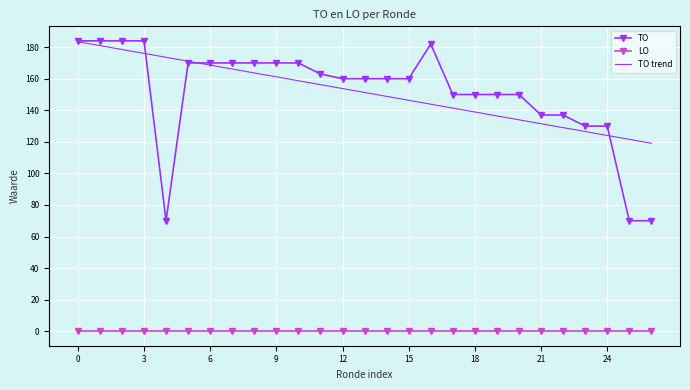

What is the average value of the TO series?

151.3